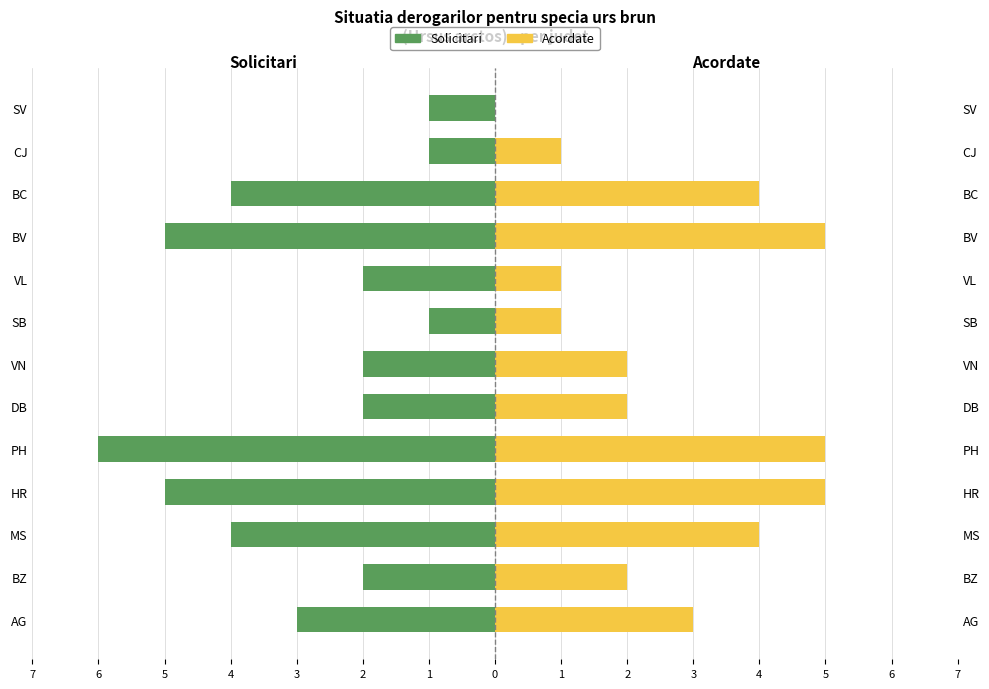

Is the value of Solicitari at SB greater than the value of Acordate at MS?

No